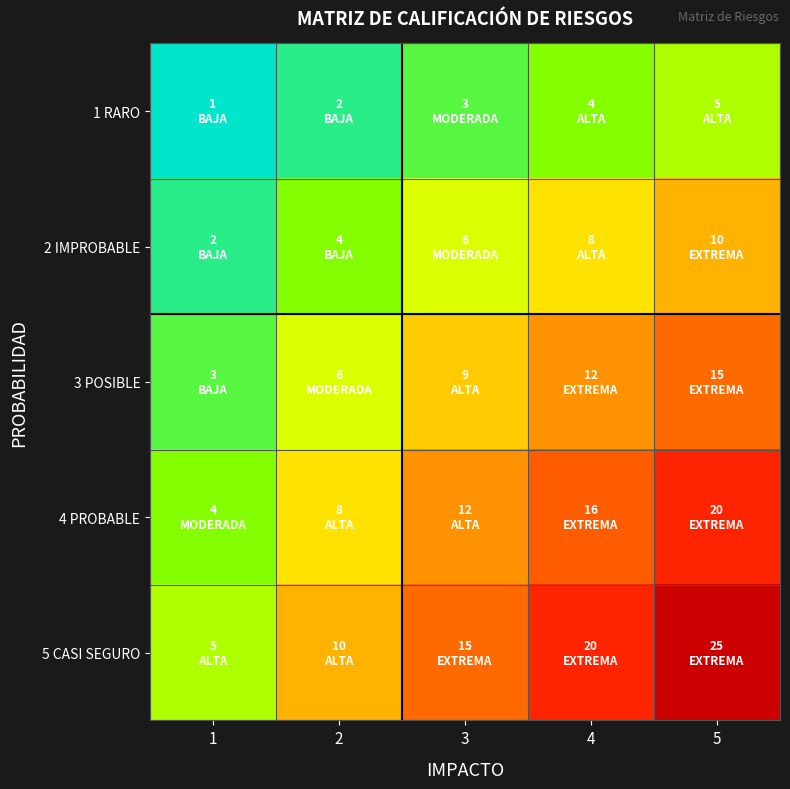

At 2, list the series in order from smallest to largest.

1 RARO, 2 IMPROBABLE, 3 POSIBLE, 4 PROBABLE, 5 CASI SEGURO